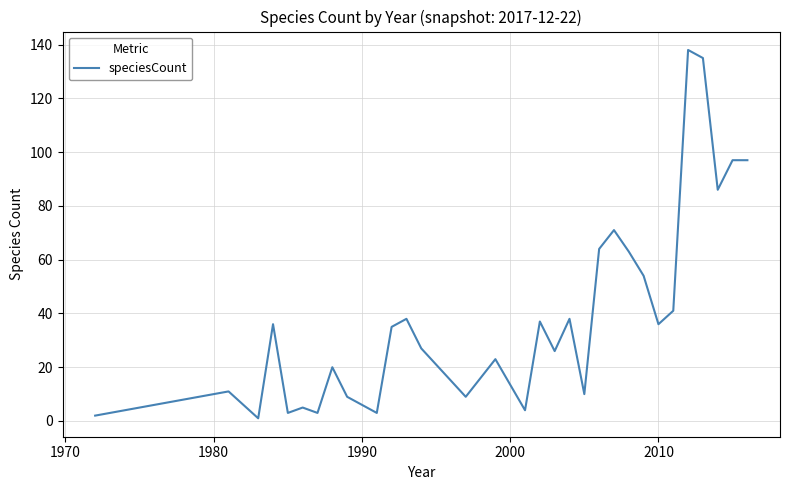

How many interior local valleys (lower than both neighbors) does the data have?

10